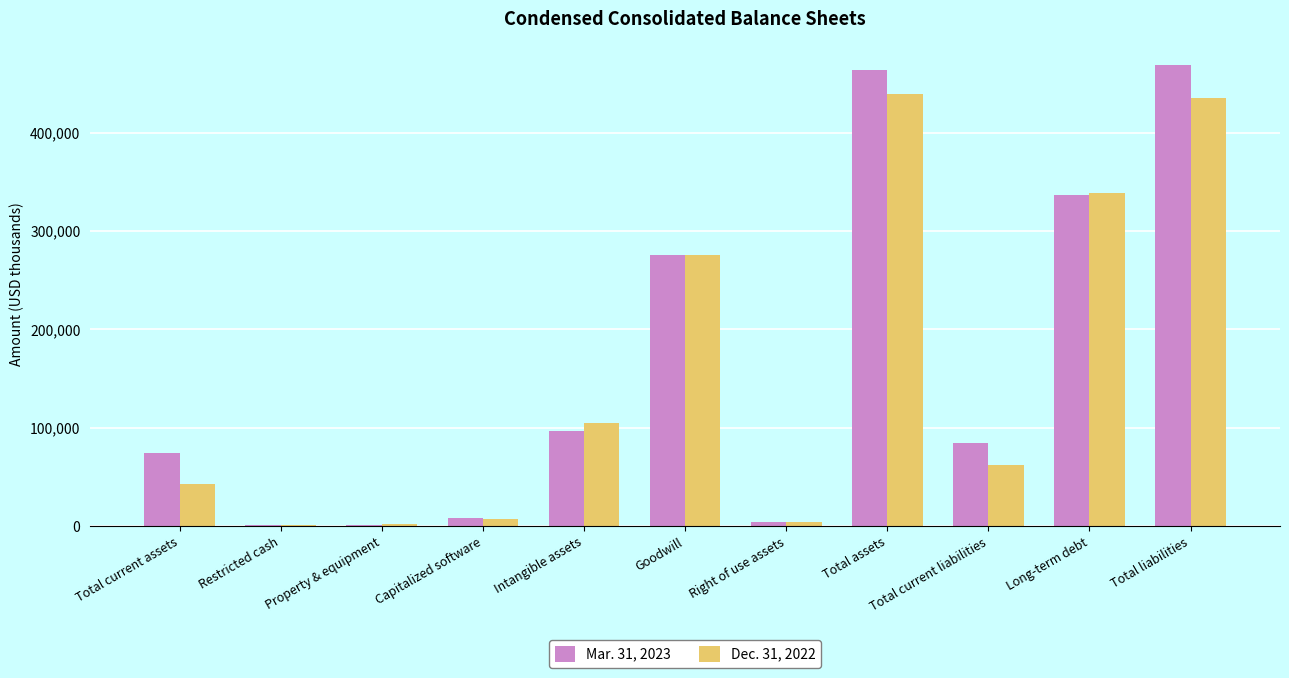

Is the value of Mar. 31, 2023 at Long-term debt greater than the value of Dec. 31, 2022 at Total current liabilities?

Yes